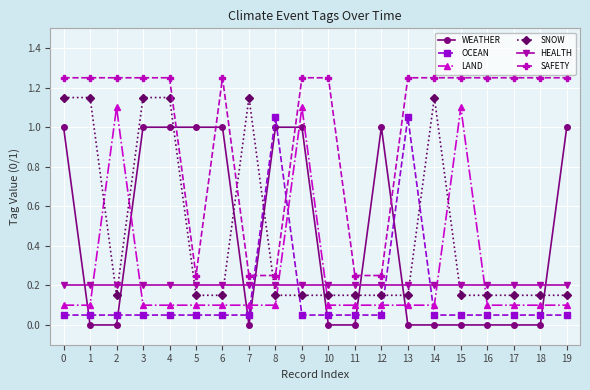

Does the chart have visible grid lines?

Yes